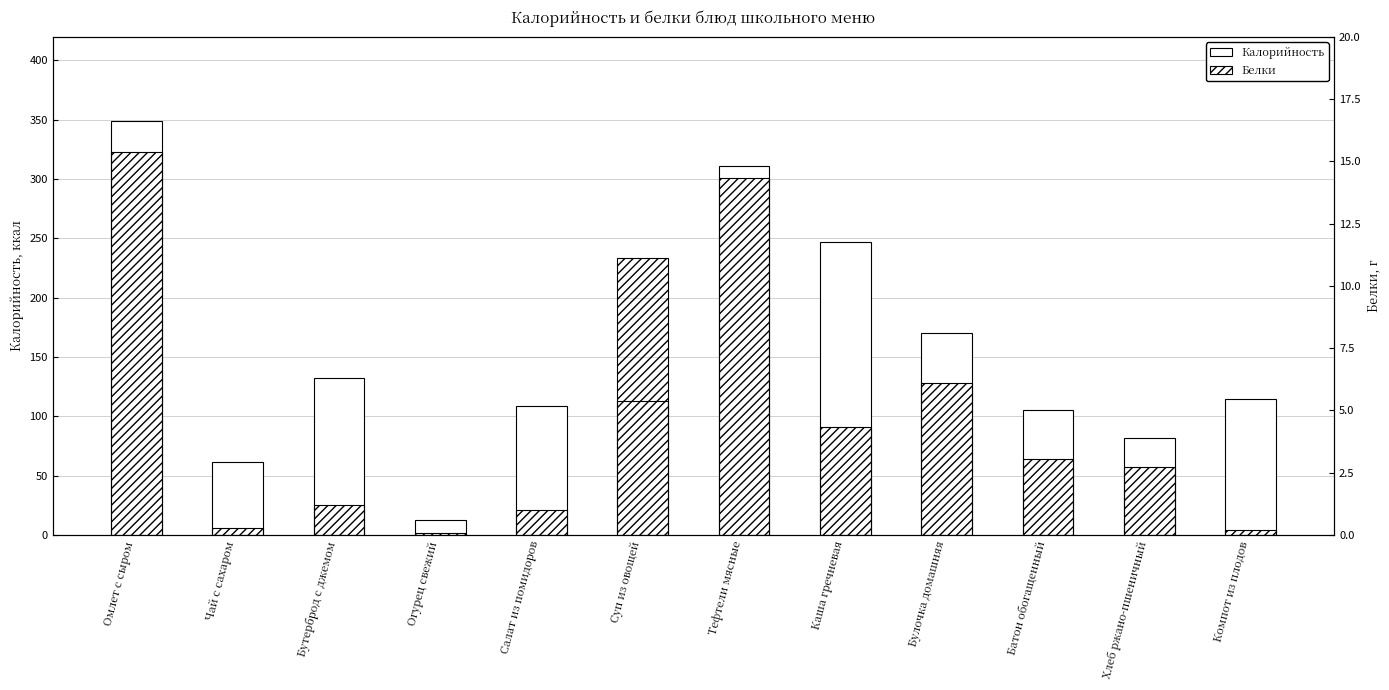

Rank the series at Компот из плодов from lowest to highest value.

Белки, Калорийность